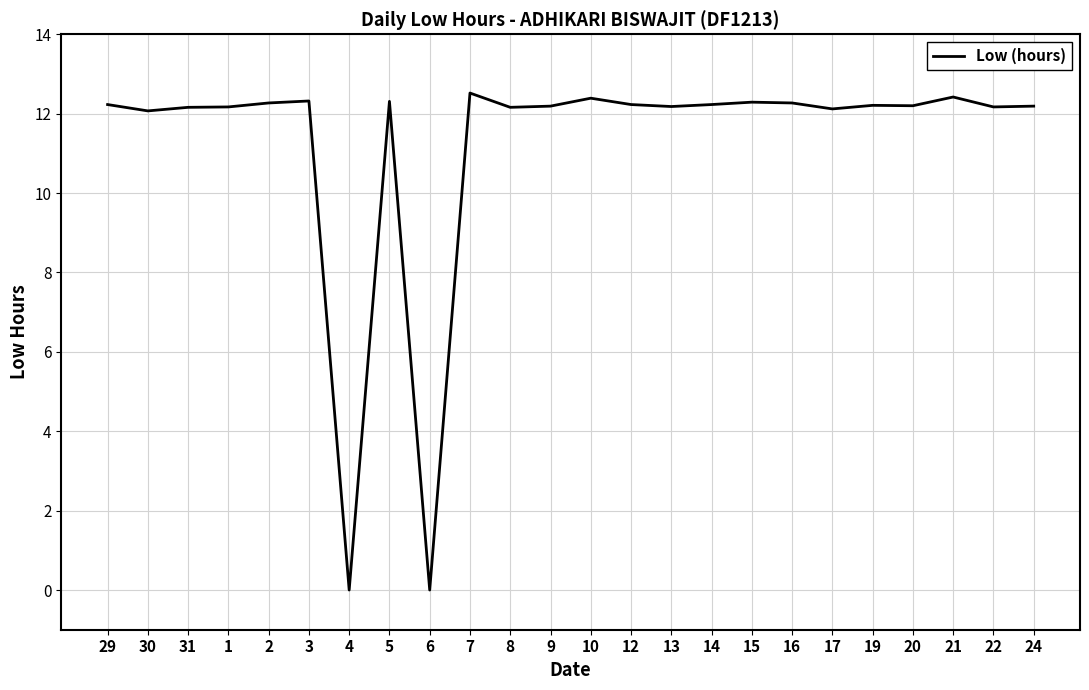

Read the value at 2.

12.3